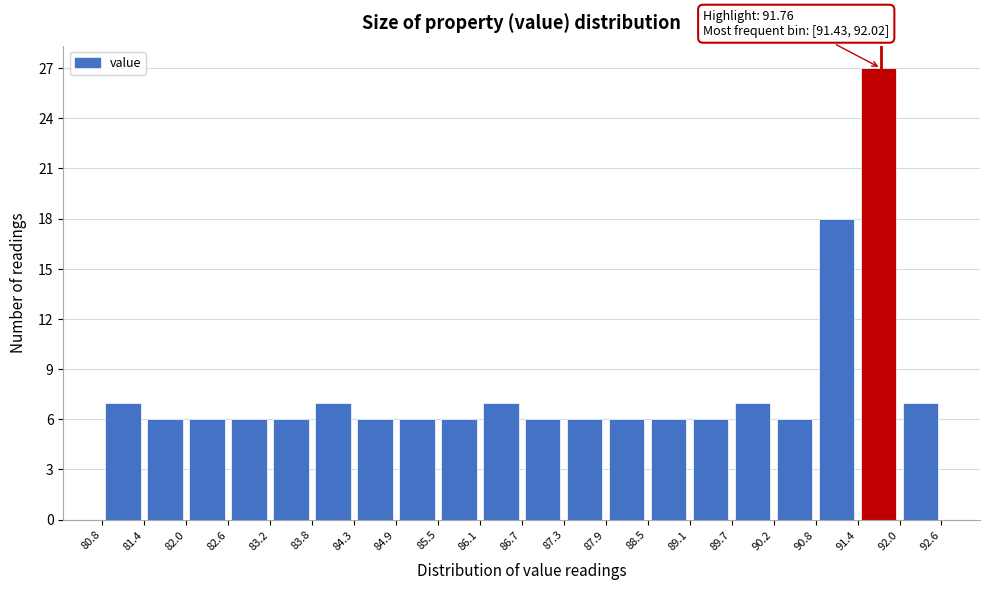

Which range on the x-axis has the tallest bar?

91.4 to 92.0